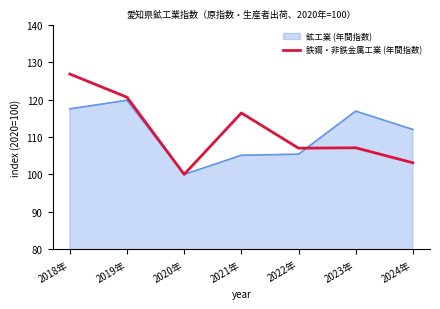

What is the minimum value shown in the chart?

100.0